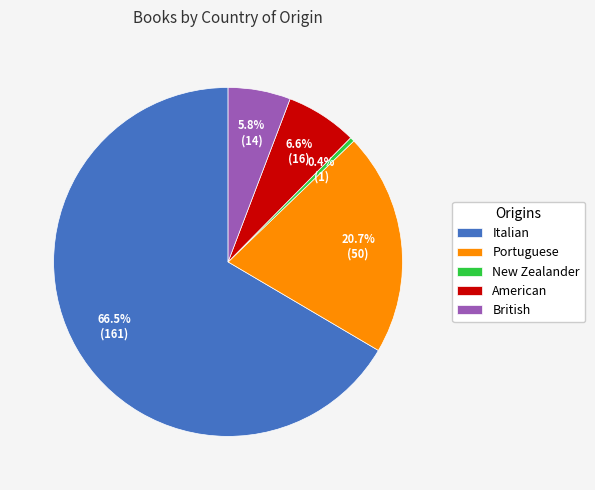

Which slice is the largest?

Italian